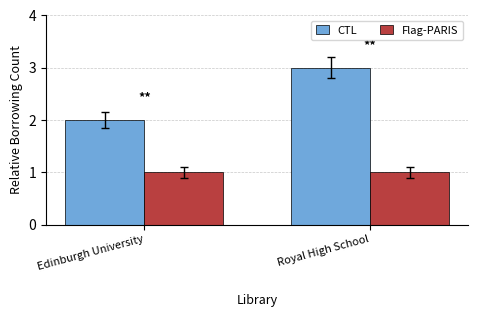

Reading left to right, list all the values displayed in this chart.

CTL: 2	3
Flag-PARIS: 1	1